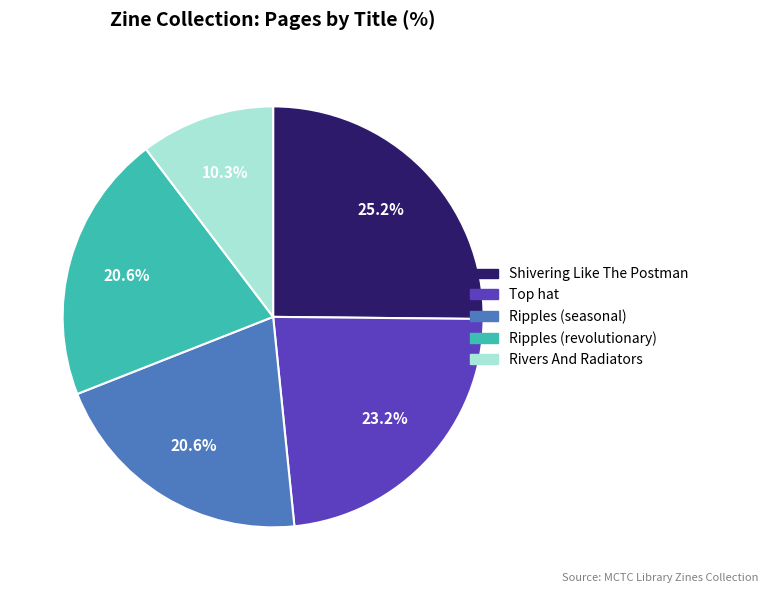

Is there a majority slice in this chart?

No